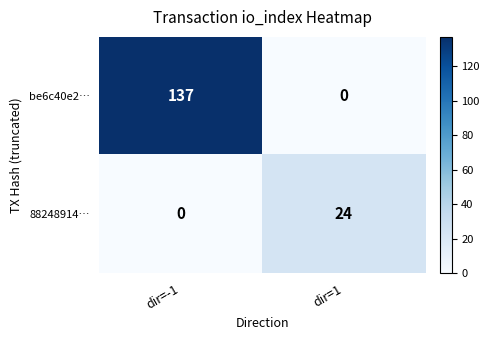

What is the difference between the highest and lowest values at dir=1?

24